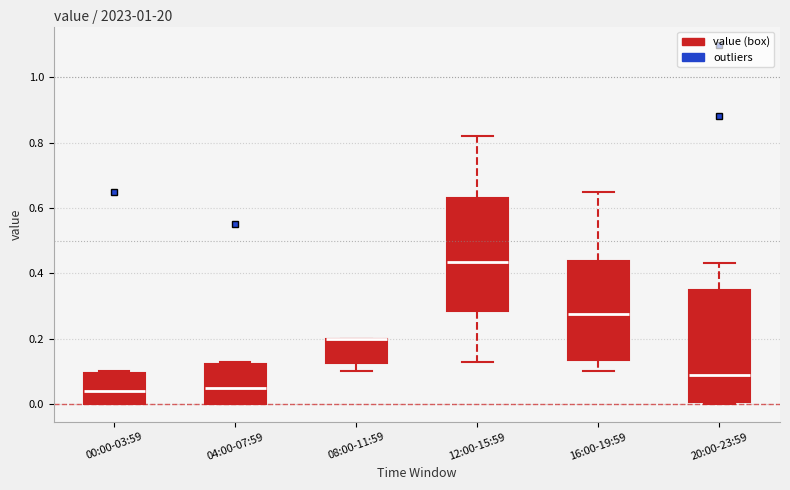

Reading left to right, read every box against the y-axis: the position of its median line, the range the box covers, and the ends of its whiskers. The values are not printed on the chart, so give them approximately, as read against the axis.

00:00-03:59: median 0.04, box 0.00 to 0.10, whiskers 0.00 to 0.10
04:00-07:59: median 0.06, box 0.00 to 0.12, whiskers 0.00 to 0.14
08:00-11:59: median 0.20 (drawn on the box's upper edge), box 0.12 to 0.20, whiskers 0.10 to 0.20
12:00-15:59: median 0.44, box 0.28 to 0.64, whiskers 0.14 to 0.82
16:00-19:59: median 0.28, box 0.14 to 0.44, whiskers 0.10 to 0.66
20:00-23:59: median 0.10, box 0.00 to 0.34, whiskers 0.00 (just below the box's lower edge) to 0.44